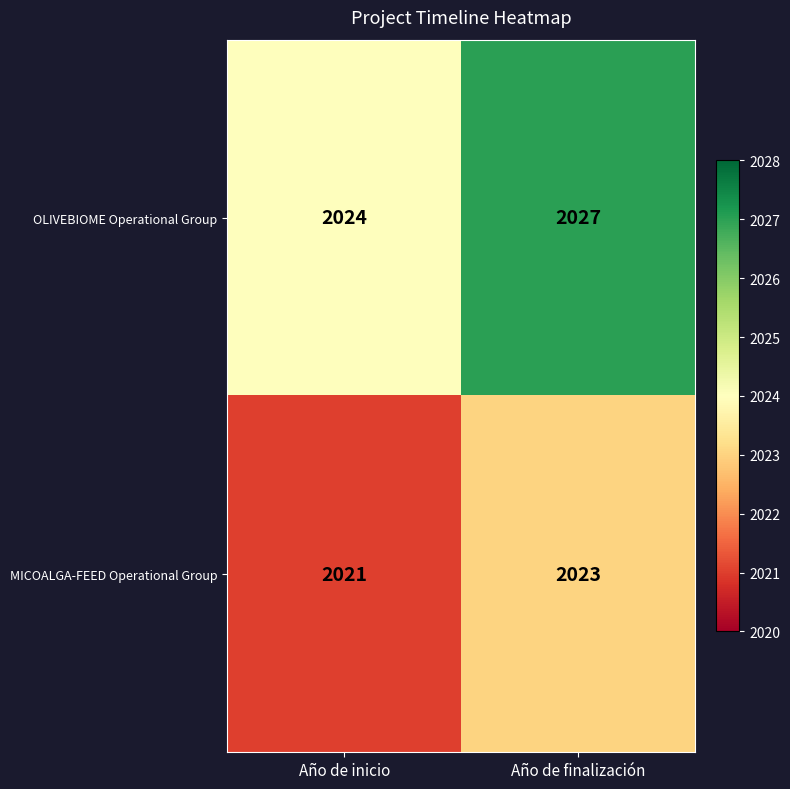

What is the difference between the OLIVEBIOME Operational Group values at Año de inicio and Año de finalización?

3